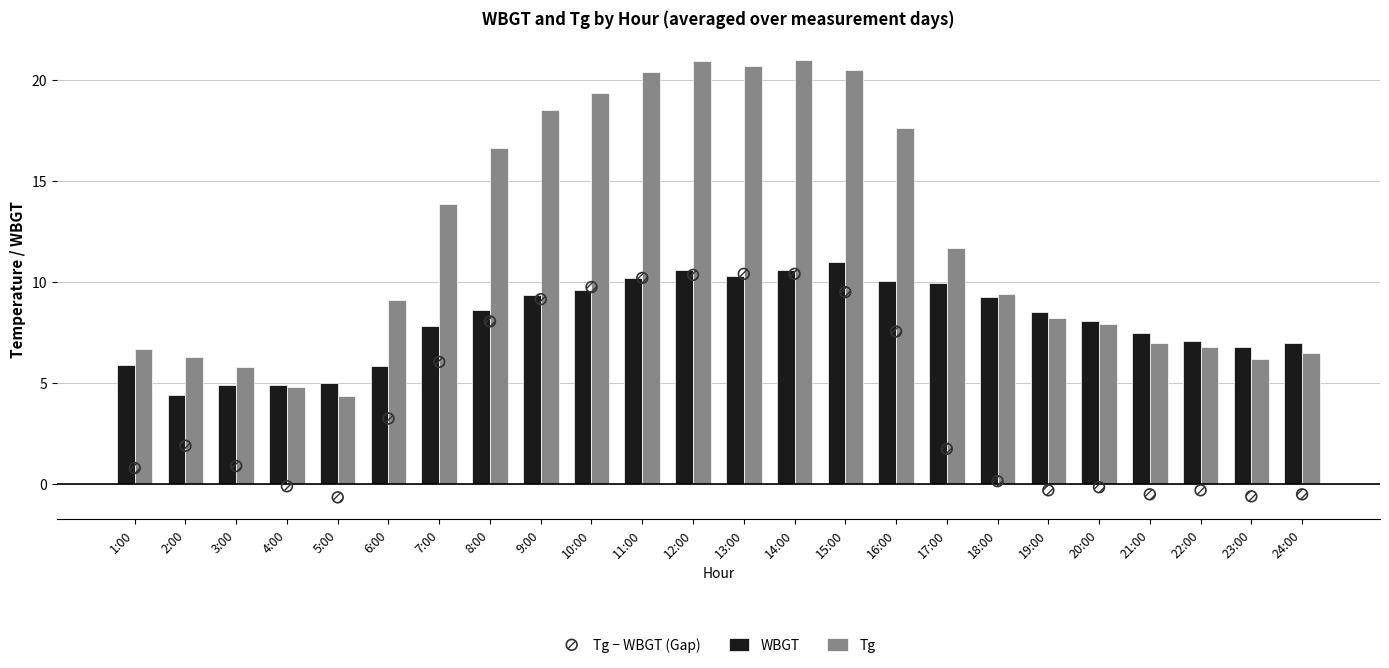

Which series has the widest spread of Y values?

Tg